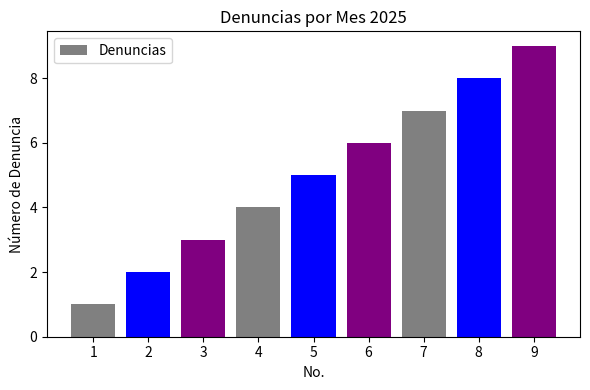

Which has a higher value, 8 or 4?

8